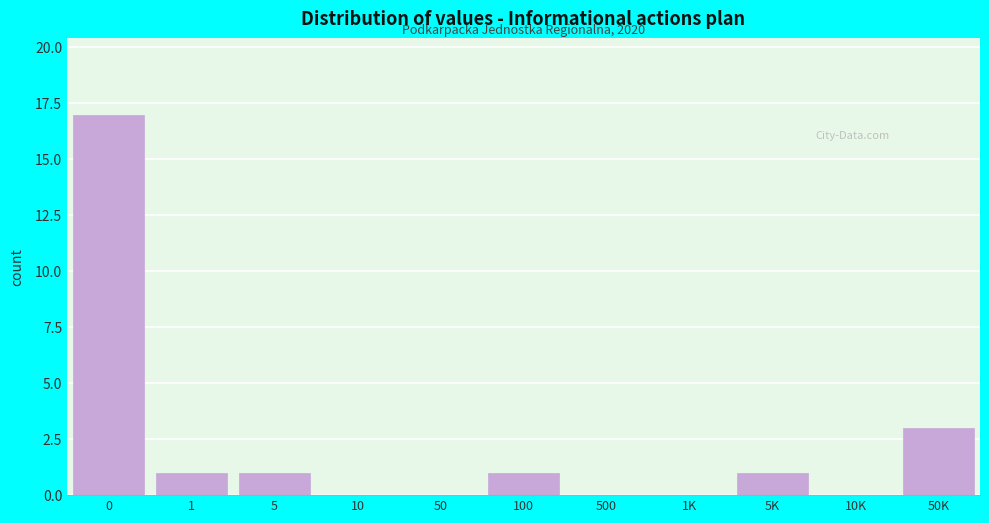

Reading left to right, what are all the values shown in this chart?

0=17	1=1	5=1	10=0	50=0	100=1	500=0	1K=0	5K=1	10K=0	50K=3